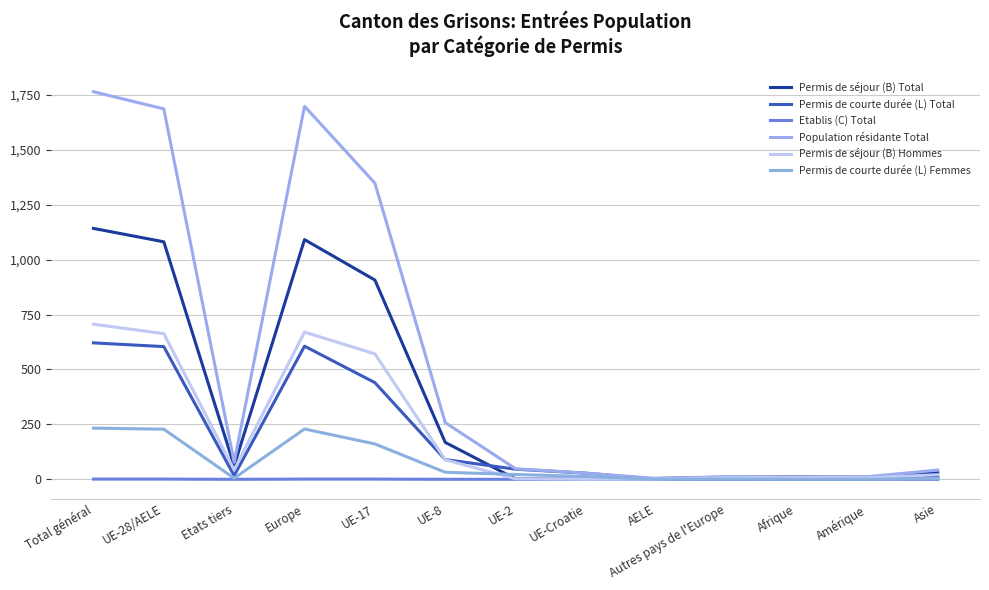

True or false: Etablis (C) Total and Permis de courte durée (L) Femmes intersect in this chart.

False